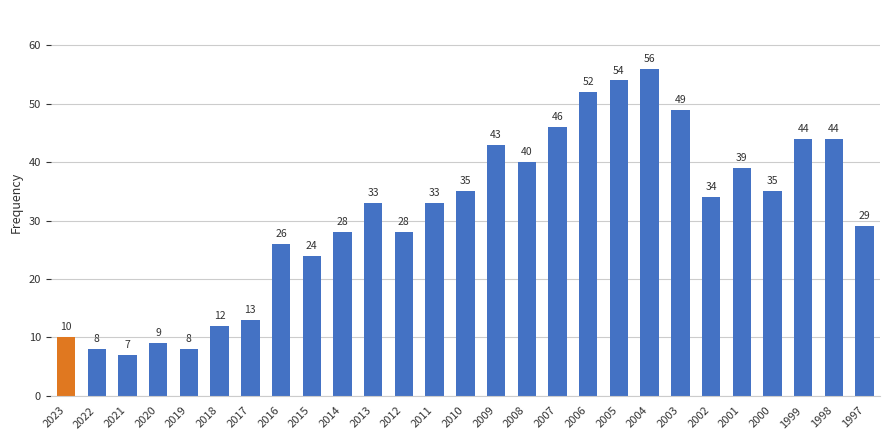

What is the value of the 22nd bar from the left?

34